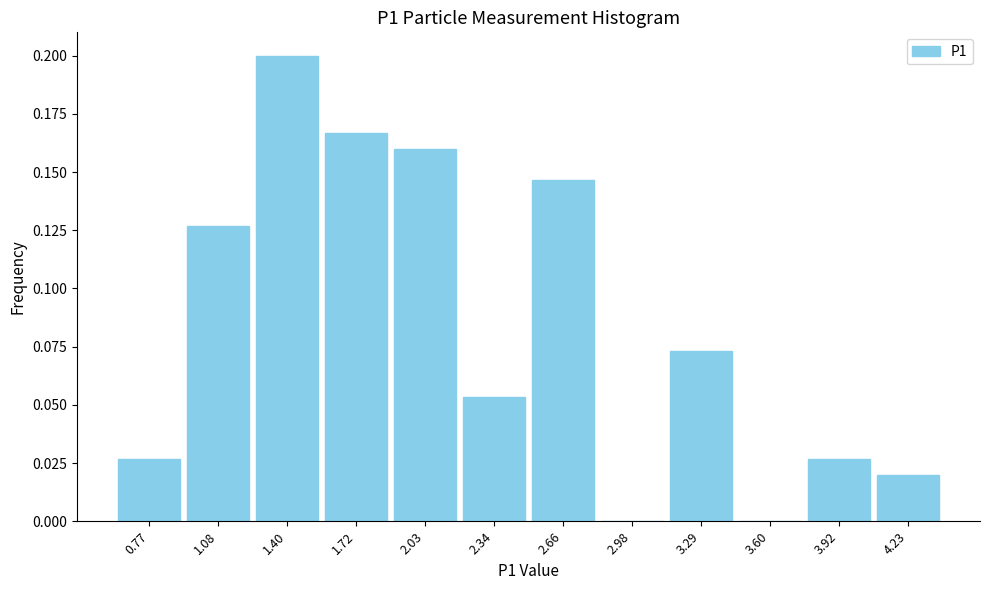

Which has a higher value, 3.29 or 1.72?

1.72